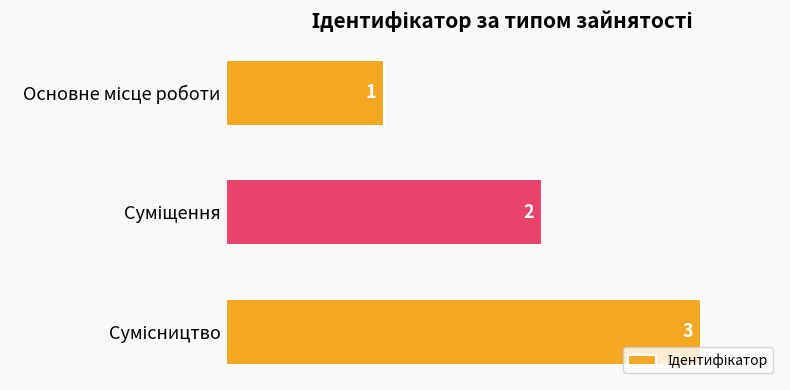

What is the value of the 2nd bar from the top?

2